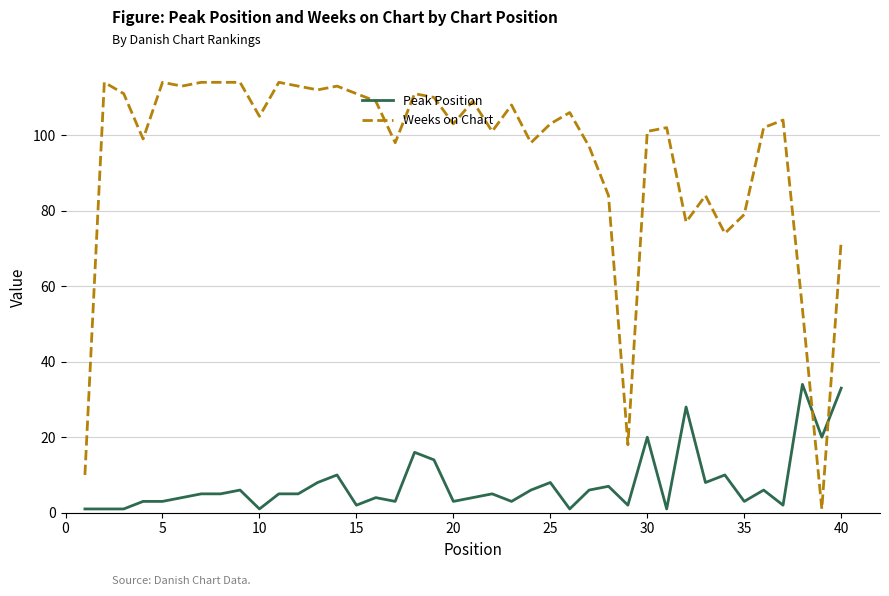

After their last crossing, which series has the higher values: Peak Position or Weeks on Chart?

Weeks on Chart